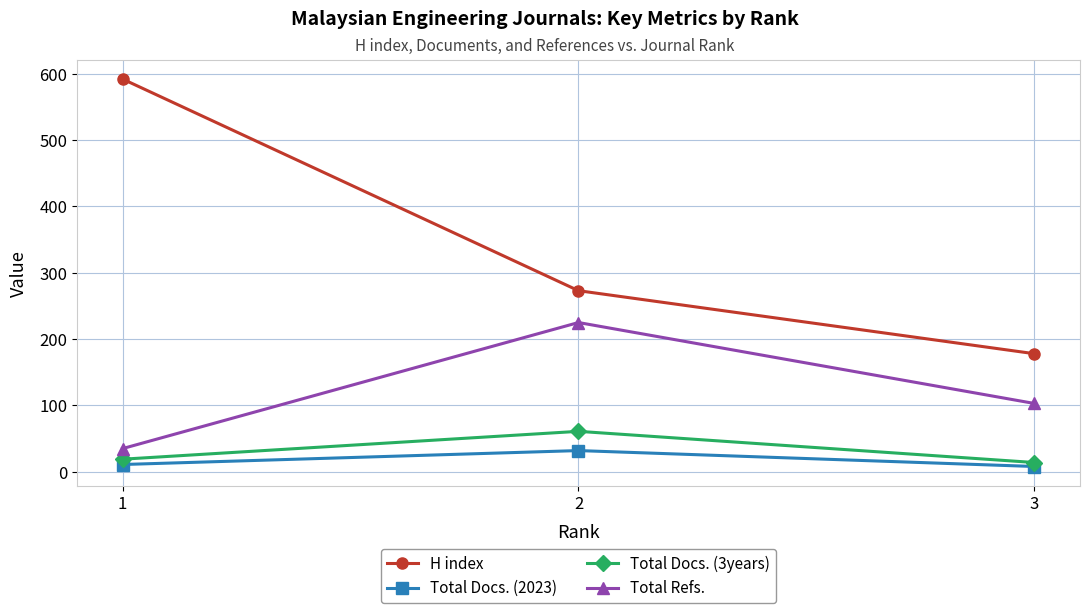

Count the number of categories in the chart.

3